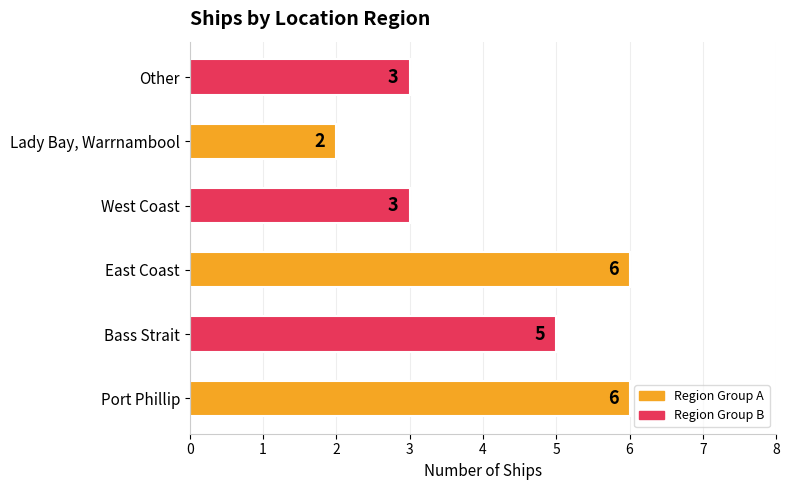

What is the difference between the second highest and minimum values?

4